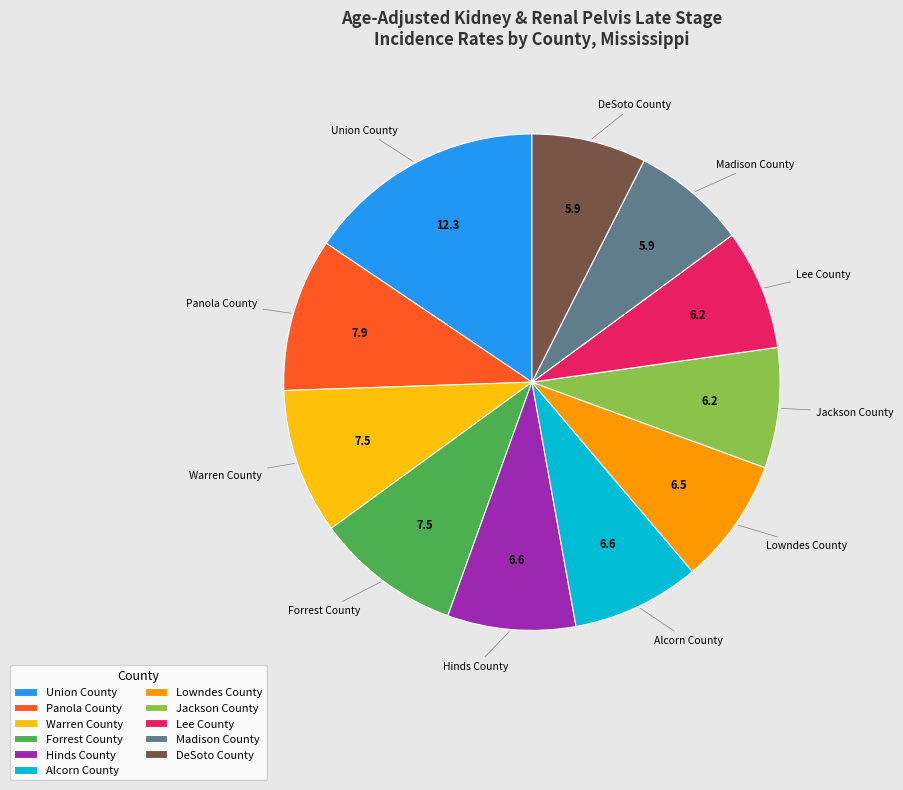

What is the largest slice in the pie chart?

Union County